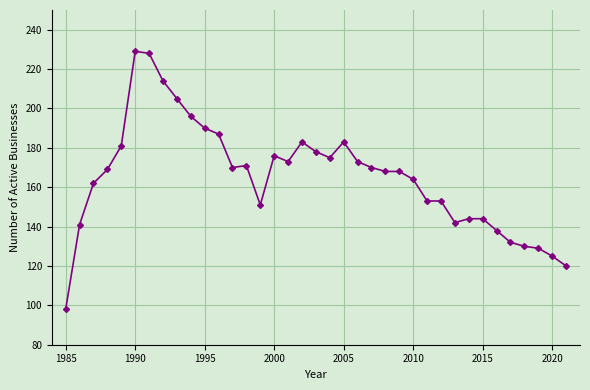

What is the difference between the second highest and second lowest values?

108